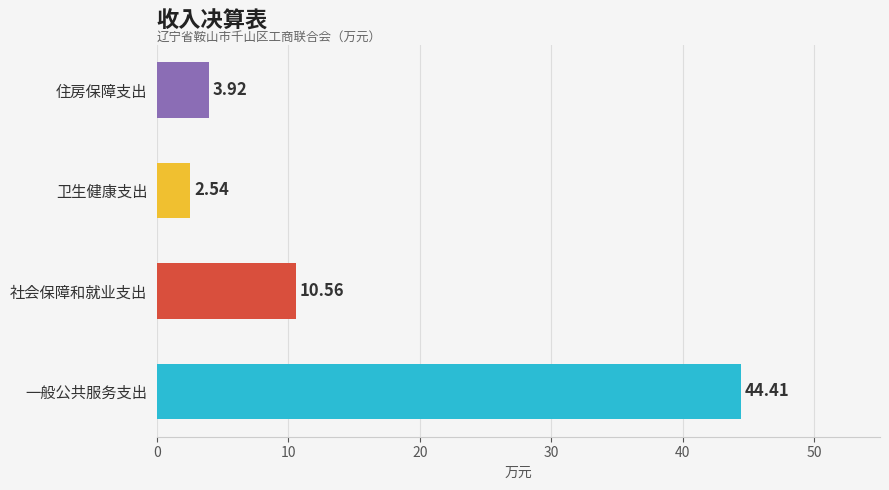

Are the bars horizontal?

Yes